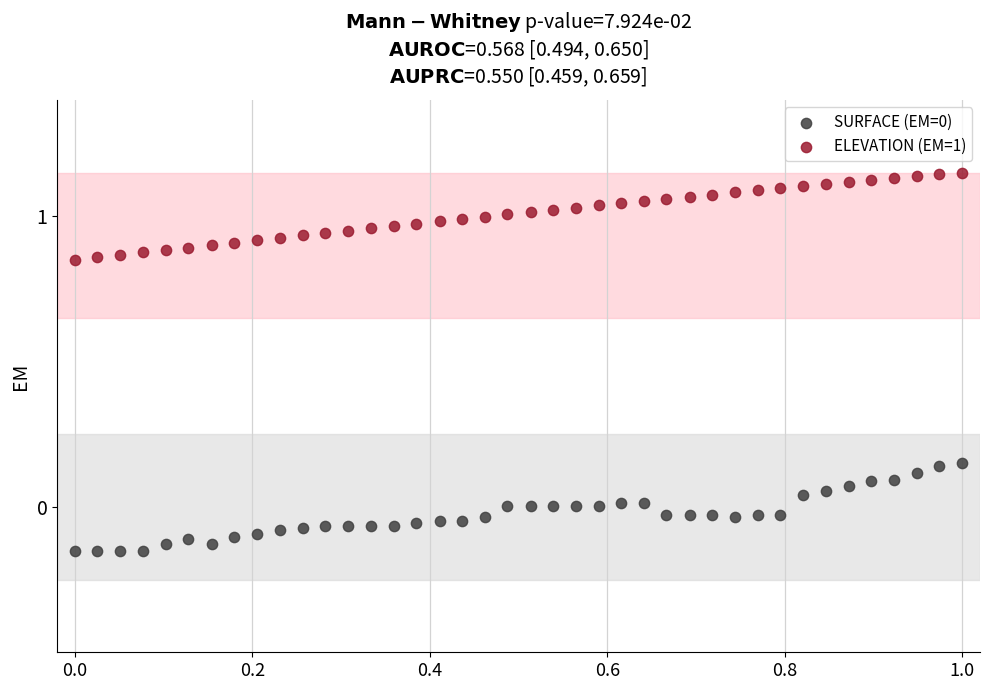

Which series reaches the maximum Y coordinate?

ELEVATION (EM=1)